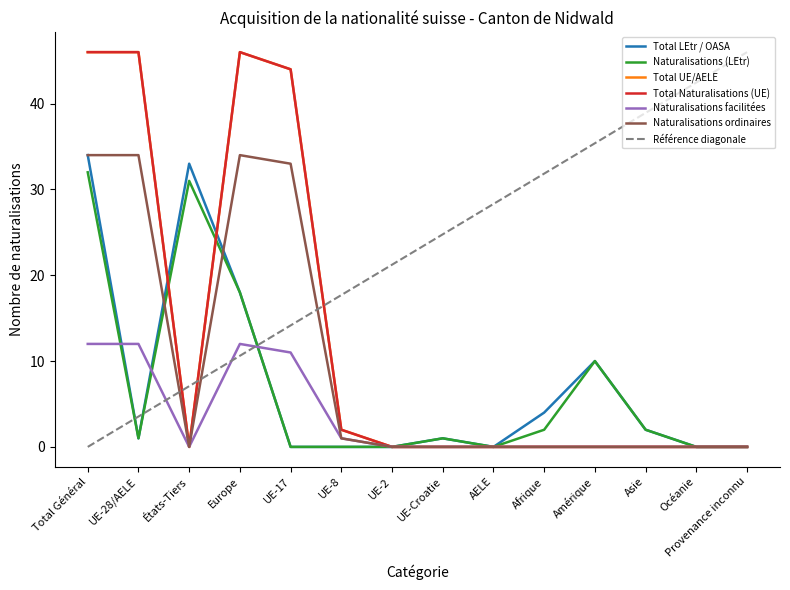

What is the spread (max minus min) of values at UE-8?

2